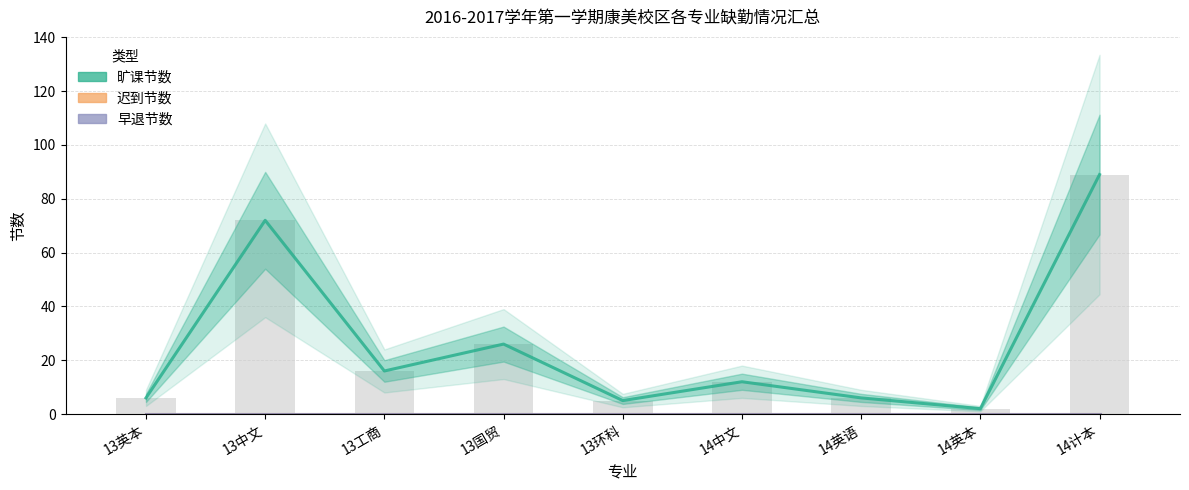

How many series are shown in this chart?

3